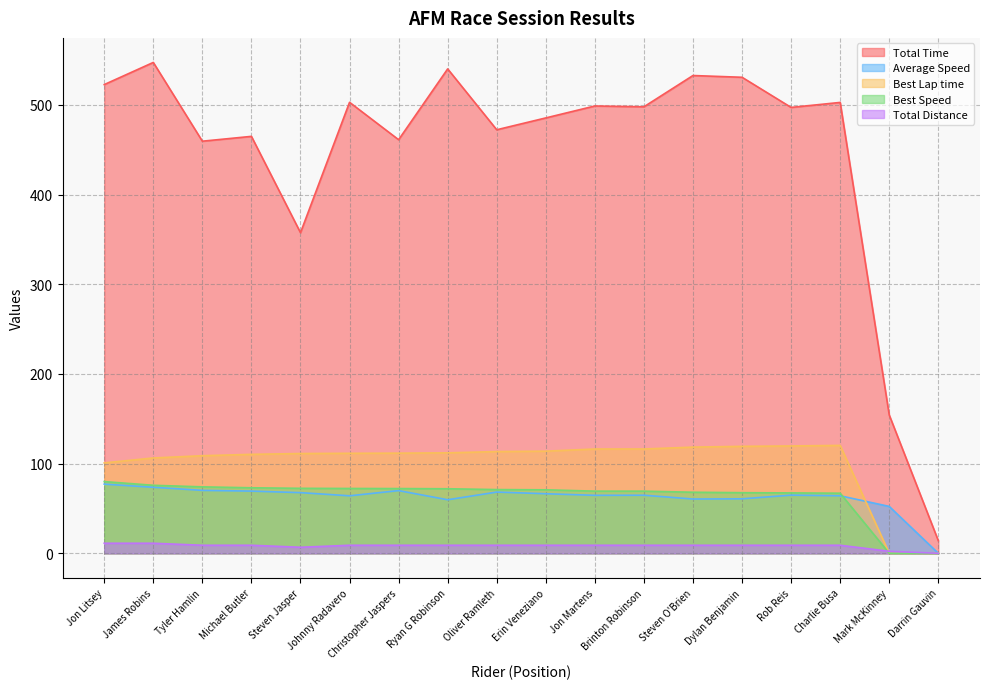

What are all the series names shown in the legend?

Total Time, Average Speed, Best Lap time, Best Speed, Total Distance